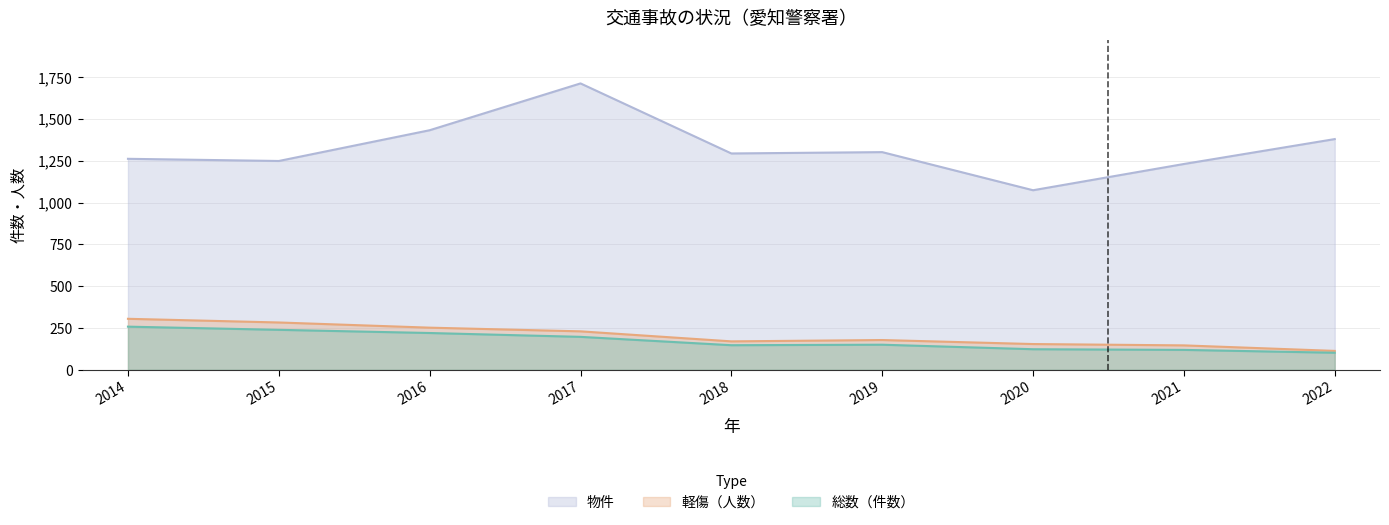

Is it true that 軽傷（人数） equals 305 at 2014?

True